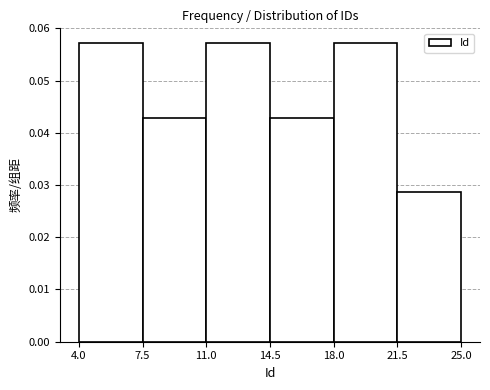

Reading left to right, list every bar in this chart as the range it spans on the x-axis followed by its height. The values are not printed on the chart, so give them approximately, as read against the axis.

4.0 to 7.5: 0.057
7.5 to 11.0: 0.043
11.0 to 14.5: 0.057
14.5 to 18.0: 0.043
18.0 to 21.5: 0.057
21.5 to 25.0: 0.029